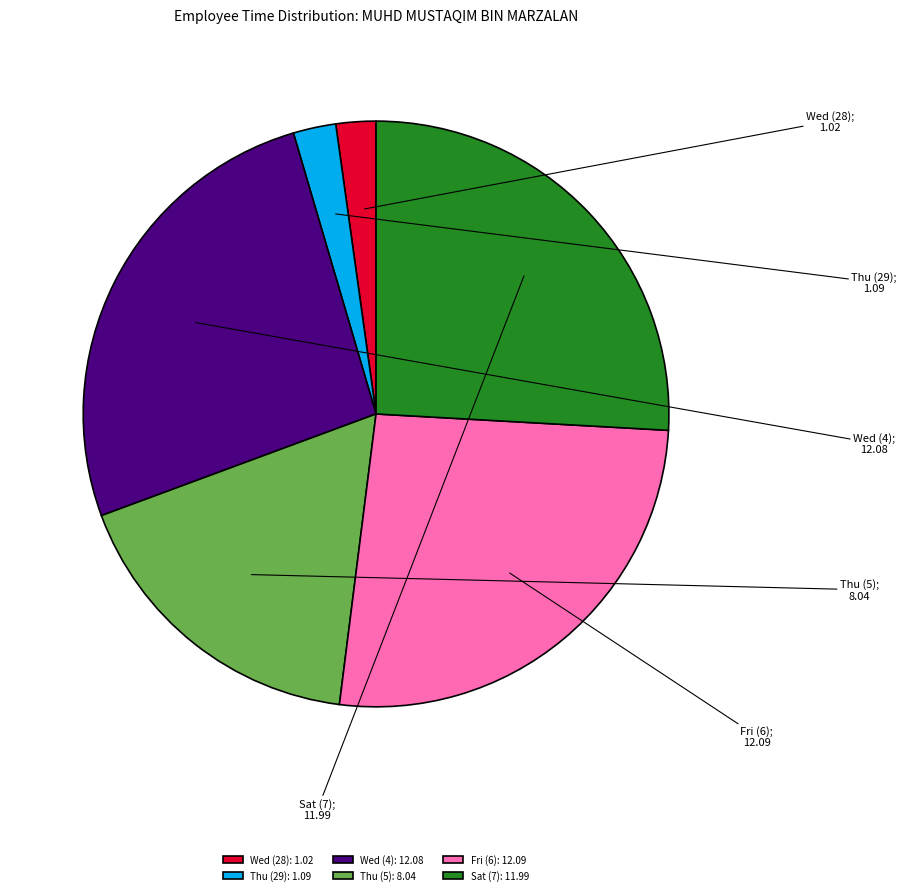

Do Thu (29): 1.09 and Sat (7): 11.99 together represent more than half of the pie?

No